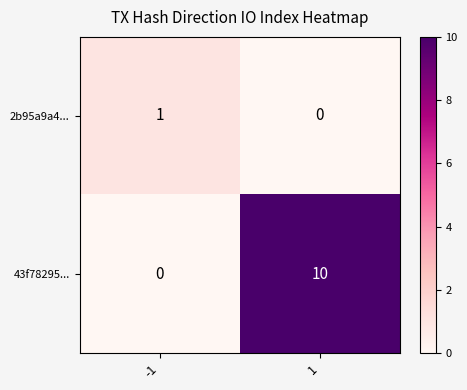

What is the sum of all 43f78295... values?

10